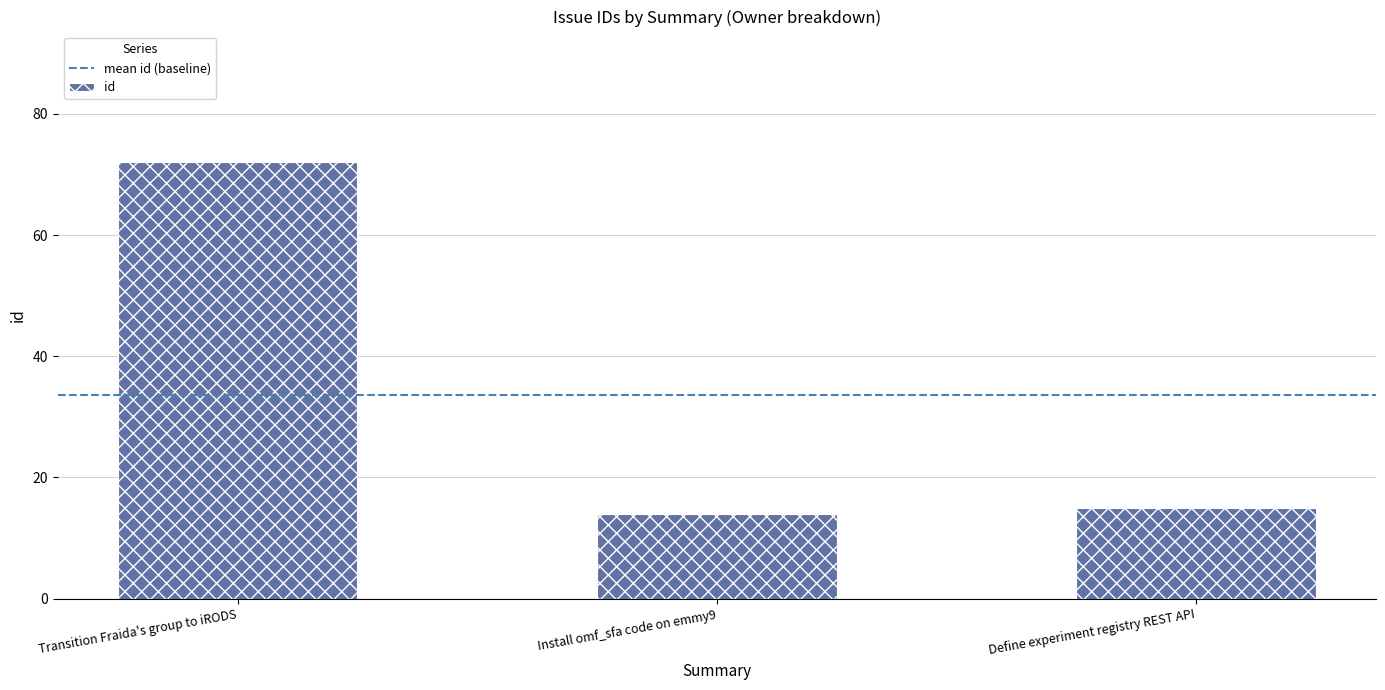

How many data points are less than 15?

1